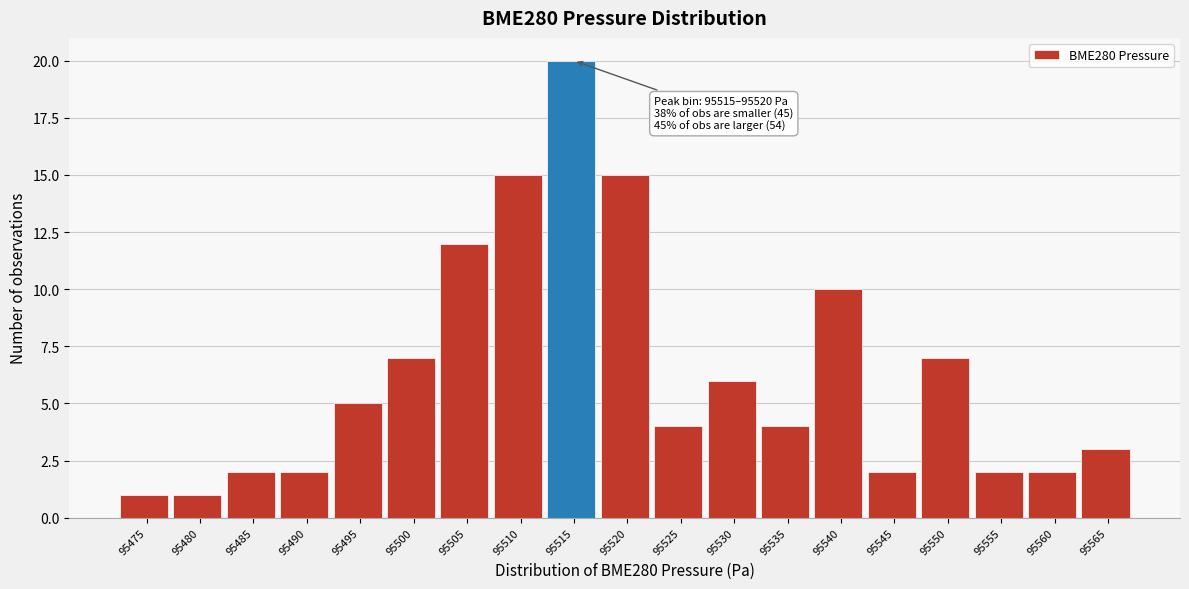

Reading left to right, transcribe all the data shown in this chart.

95475=1	95480=1	95485=2	95490=2	95495=5	95500=7	95505=12	95510=15	95515=20	95520=15	95525=4	95530=6	95535=4	95540=10	95545=2	95550=7	95555=2	95560=2	95565=3